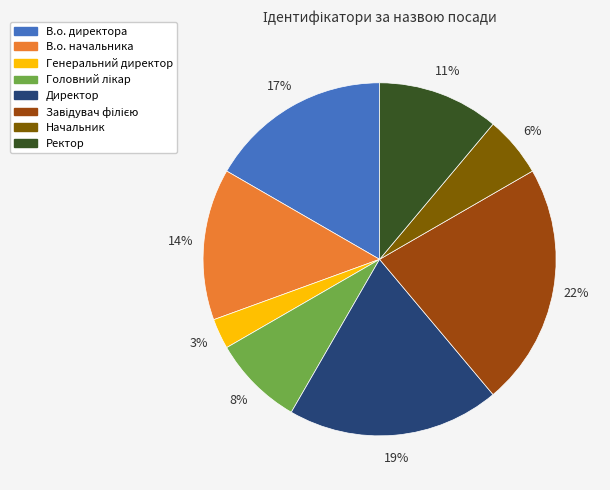

Approximately how many times larger is the value at Начальник compared to В.о. начальника?

0.4